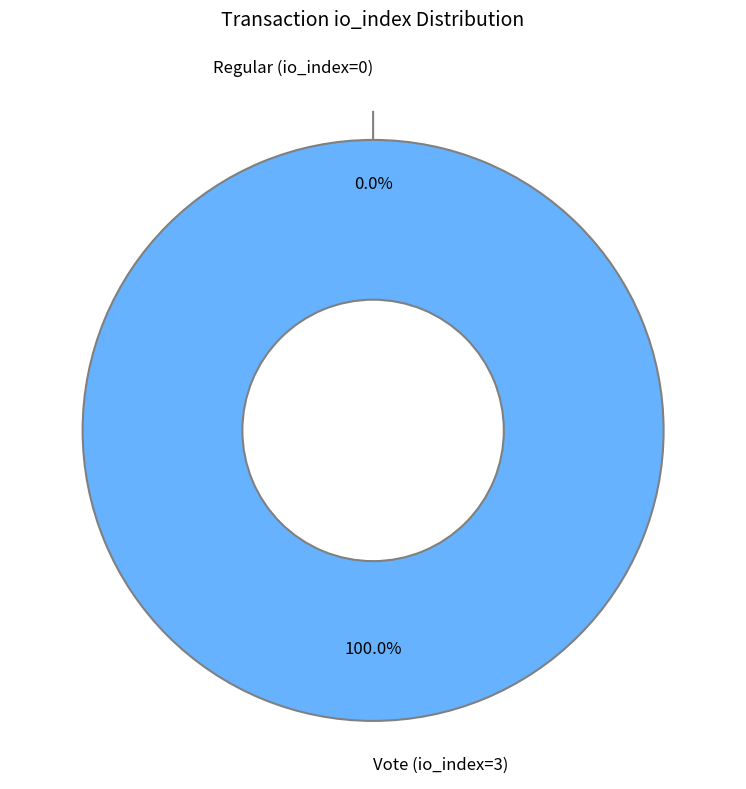

How many slices are in this pie chart?

2